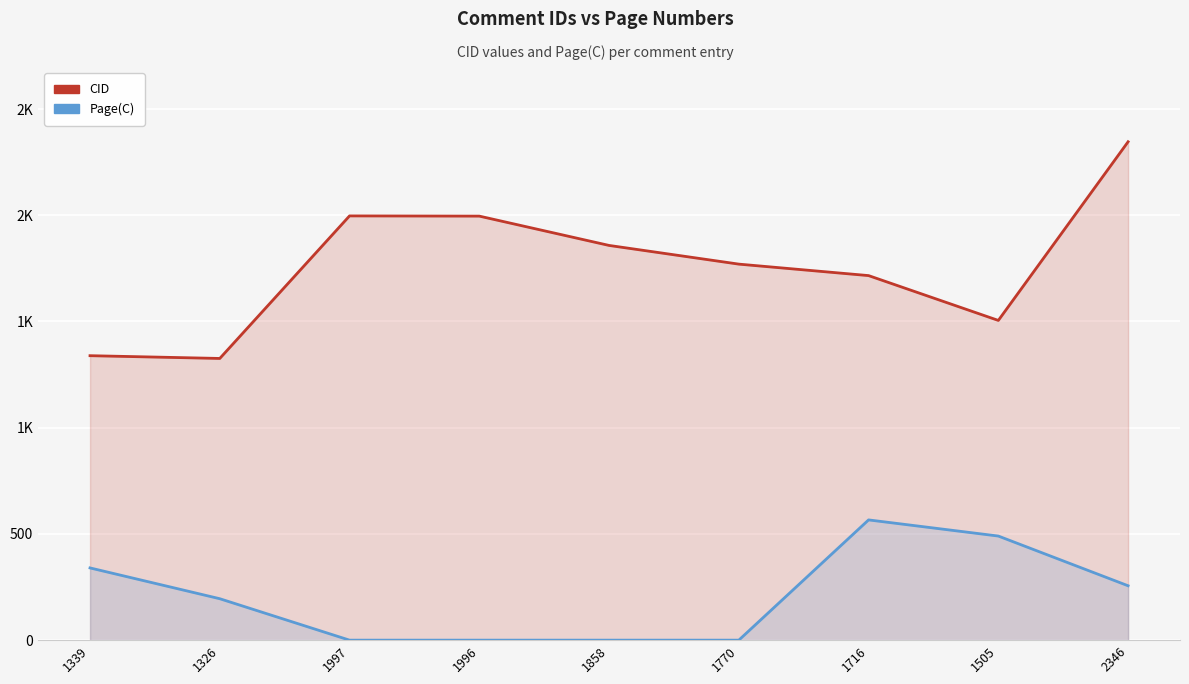

Is the value of Page(C) at 1996 greater than the value of CID at 1326?

No